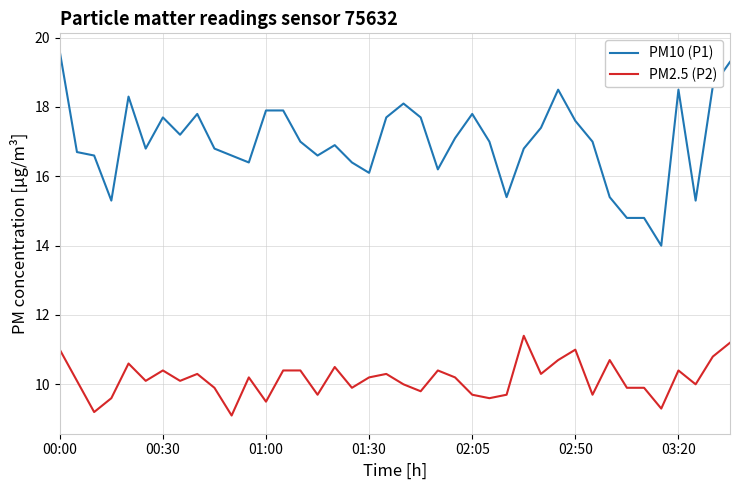

What is the difference between the maximum and minimum values in the PM2.5 (P2) series?

2.3